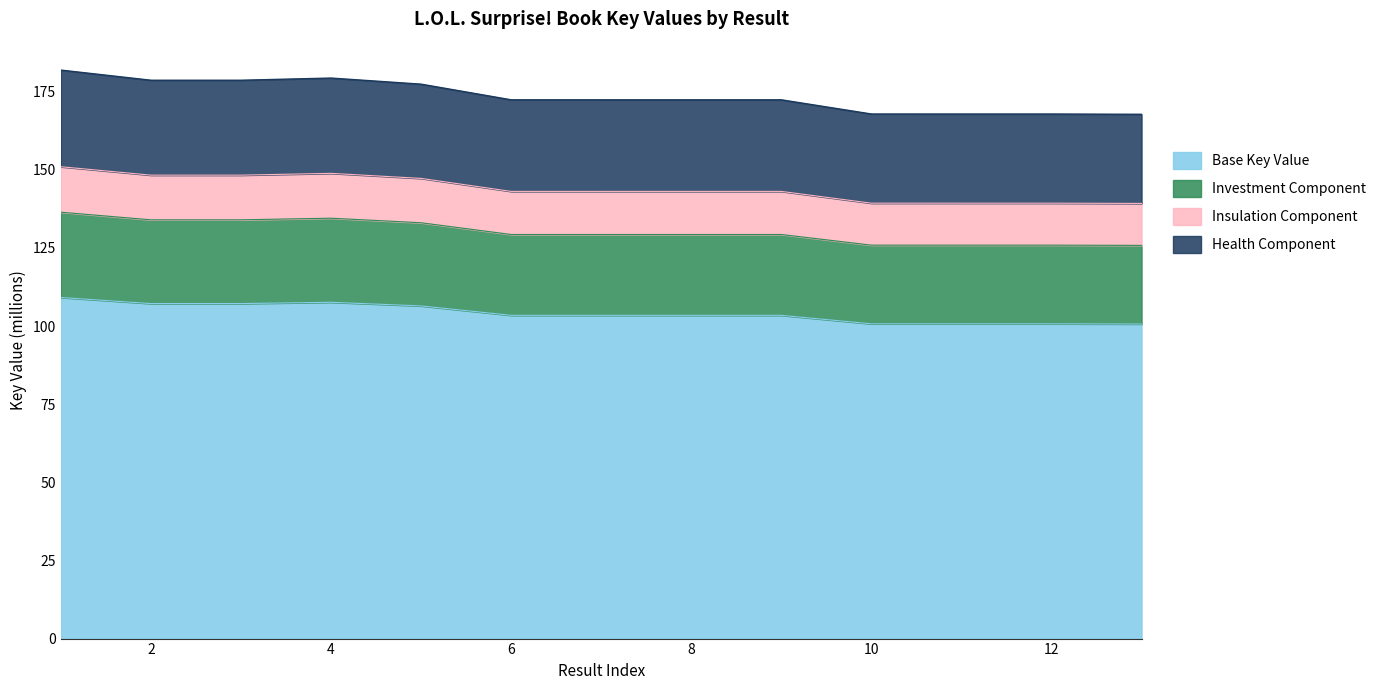

What is the value of the 7th point from the left?

172.4